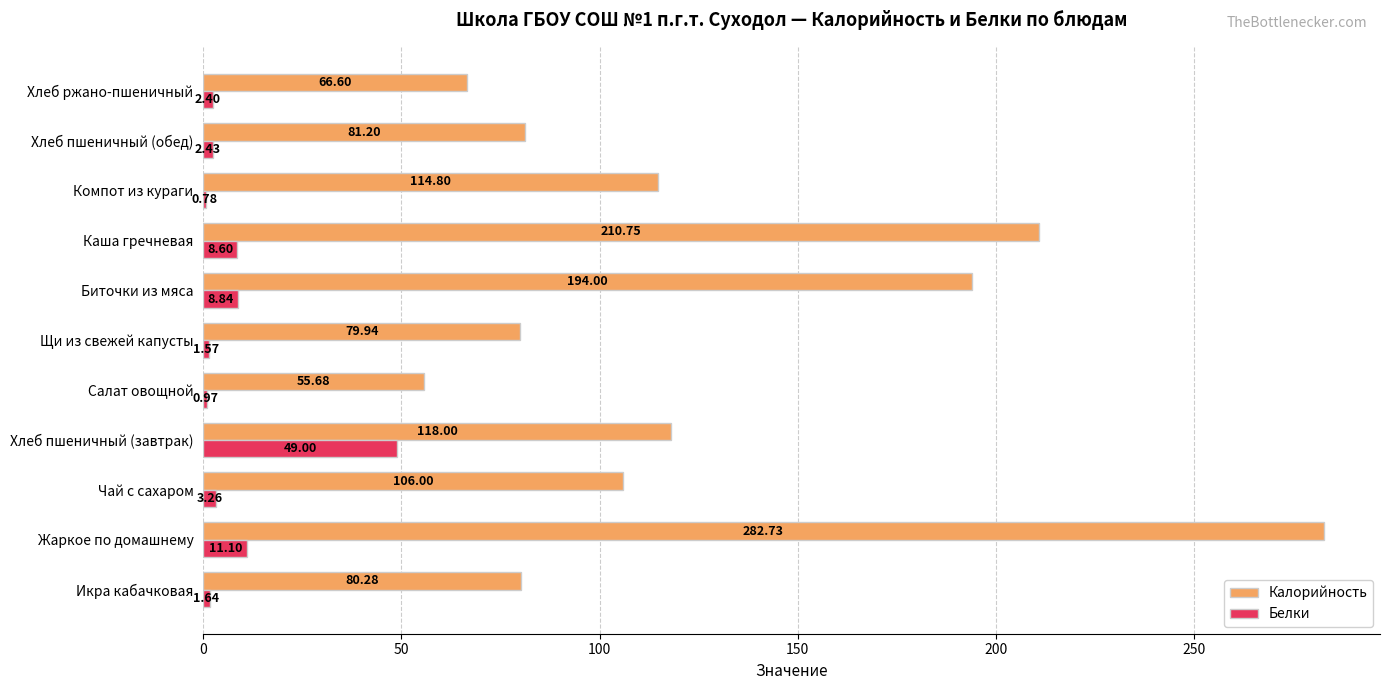

Which category has the highest value in the Белки series?

Хлеб пшеничный (завтрак)